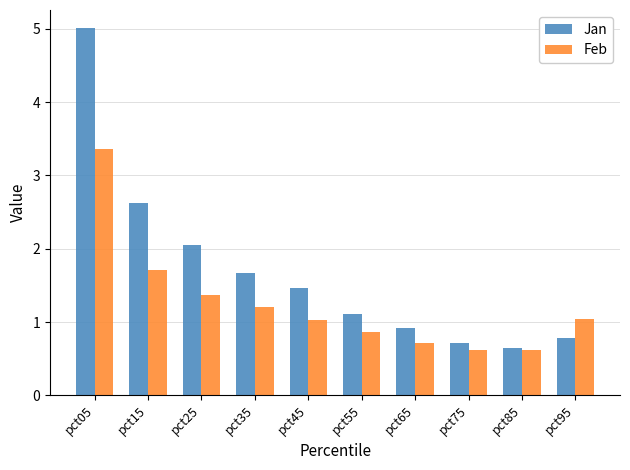

Is it true that Feb equals 1.8 at pct95?

False